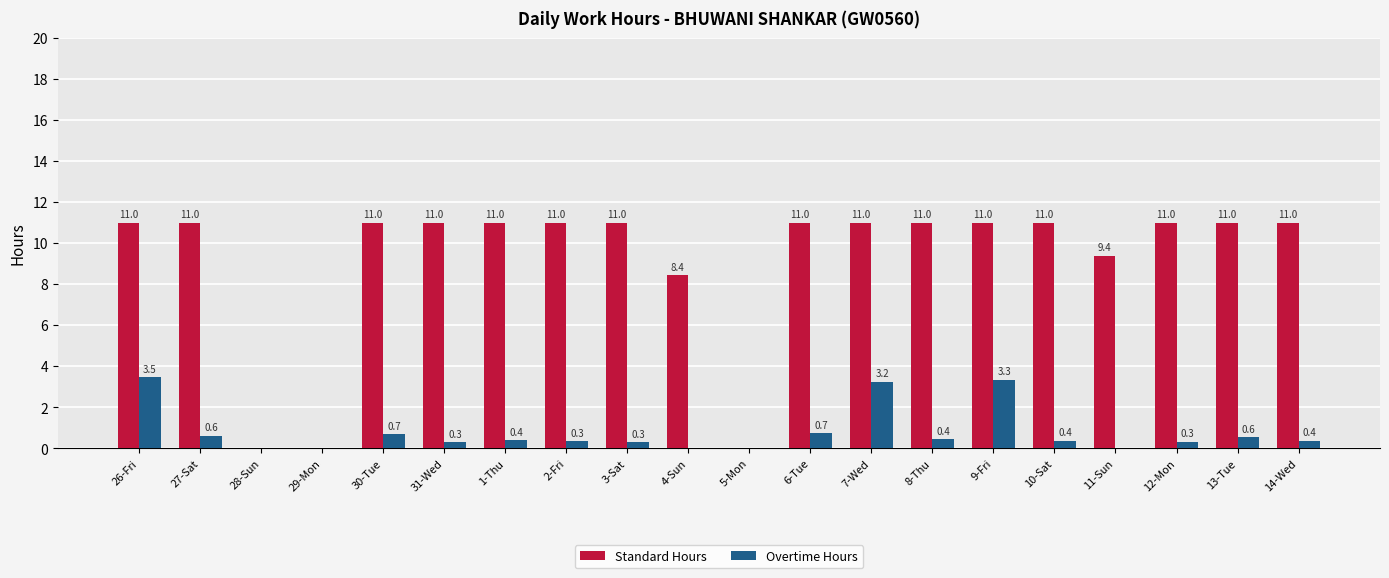

Which series has the largest range (max minus min)?

Standard Hours